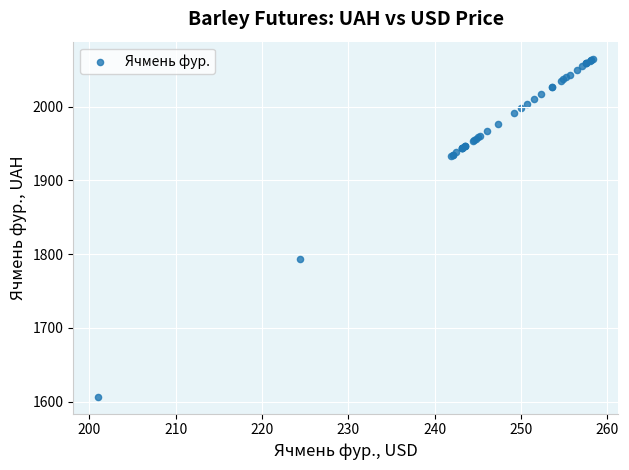

What Y value in the scatter plot is closest to 1835?

1793.3